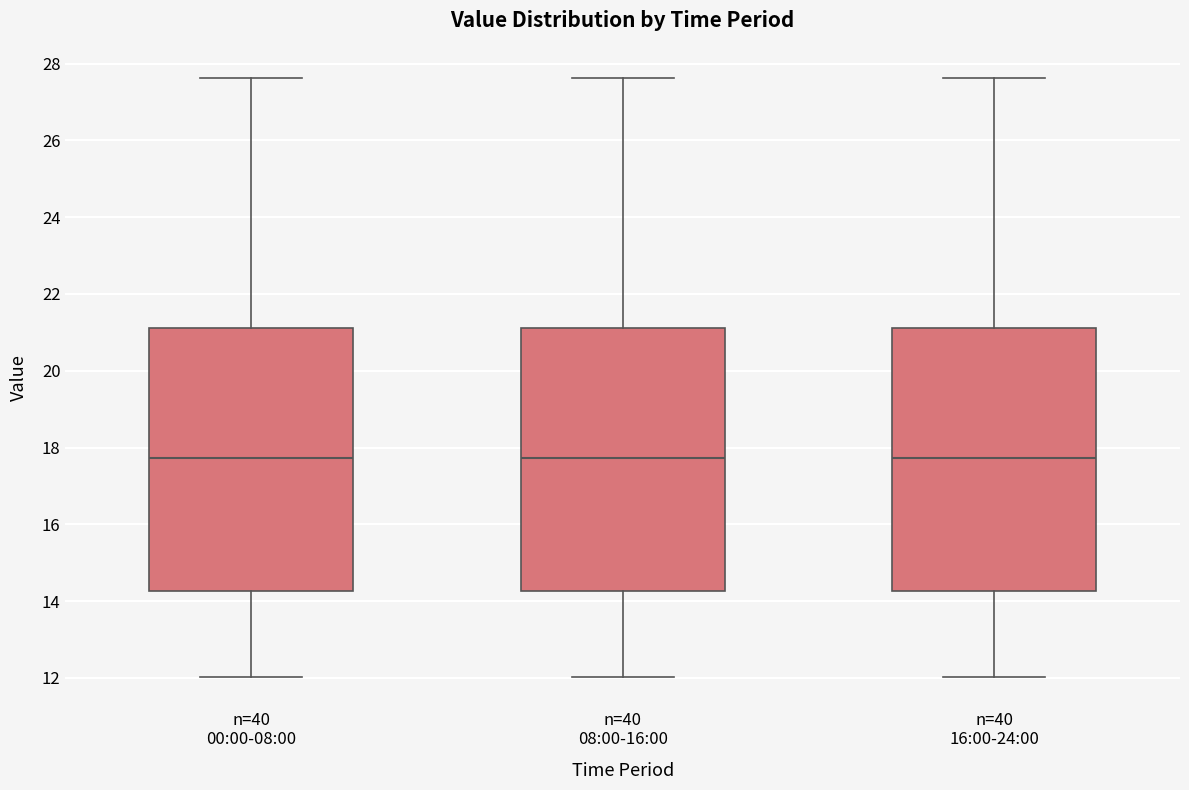

Reading left to right, transcribe this box plot: for each box, give where its median line is, the range the box spans, and where its two whiskers end, as read against the y-axis. The values are not printed on the chart, so give them approximately, as read against the axis.

n=40 00:00-08:00: median 17.8, box 14.2 to 21.2, whiskers 12.0 to 27.6
n=40 08:00-16:00: median 17.8, box 14.2 to 21.2, whiskers 12.0 to 27.6
n=40 16:00-24:00: median 17.8, box 14.2 to 21.2, whiskers 12.0 to 27.6